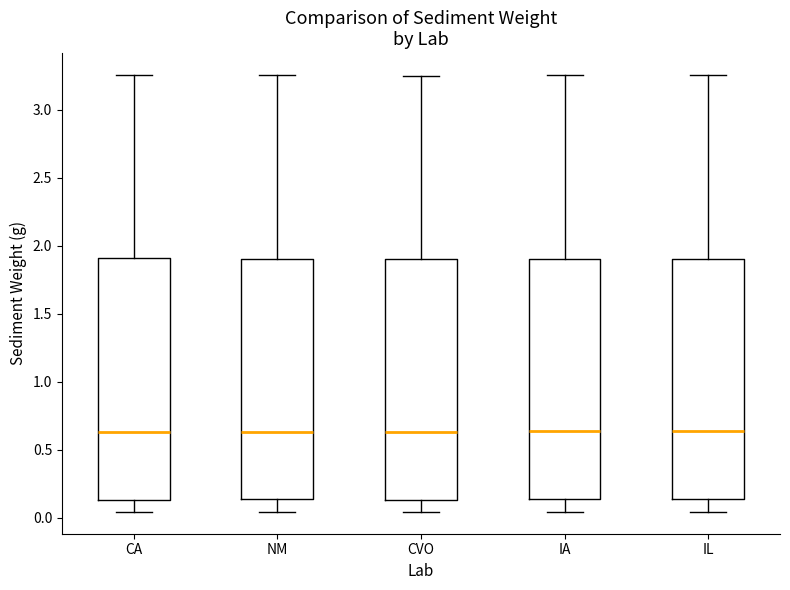

Reading left to right, transcribe this box plot: for each box, give where its median line is, the range the box spans, and where its two whiskers end, as read against the y-axis. The values are not printed on the chart, so give them approximately, as read against the axis.

CA: median 0.65, box 0.15 to 1.90, whiskers 0.05 to 3.25
NM: median 0.65, box 0.15 to 1.90, whiskers 0.05 to 3.25
CVO: median 0.65, box 0.15 to 1.90, whiskers 0.05 to 3.25
IA: median 0.65, box 0.15 to 1.90, whiskers 0.05 to 3.25
IL: median 0.65, box 0.15 to 1.90, whiskers 0.05 to 3.25